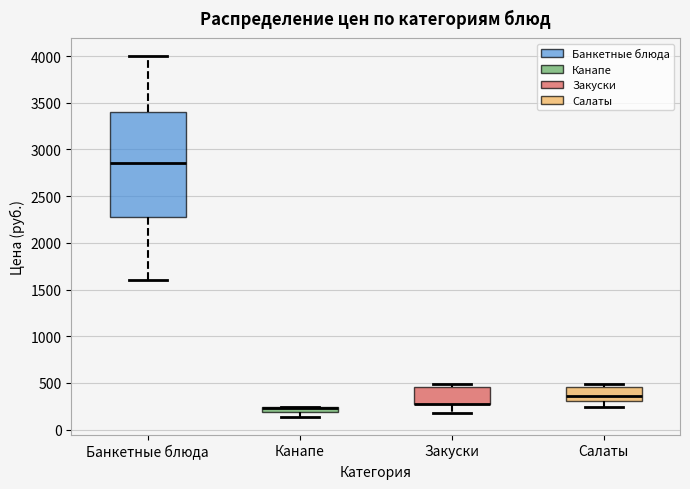

Where is the lower edge of the box for Закуски on the y-axis? The values are not printed on the chart, so give them approximately, as read against the axis.

300